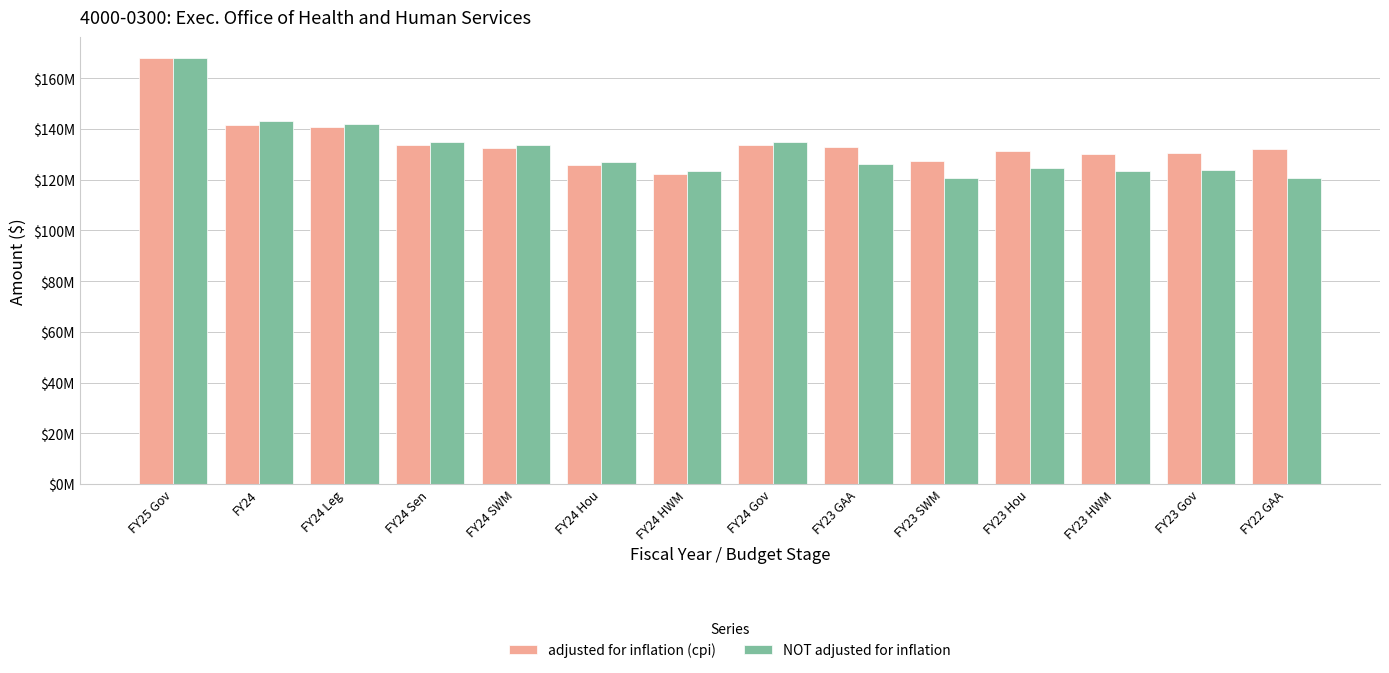

What is the greatest value displayed?

167914925